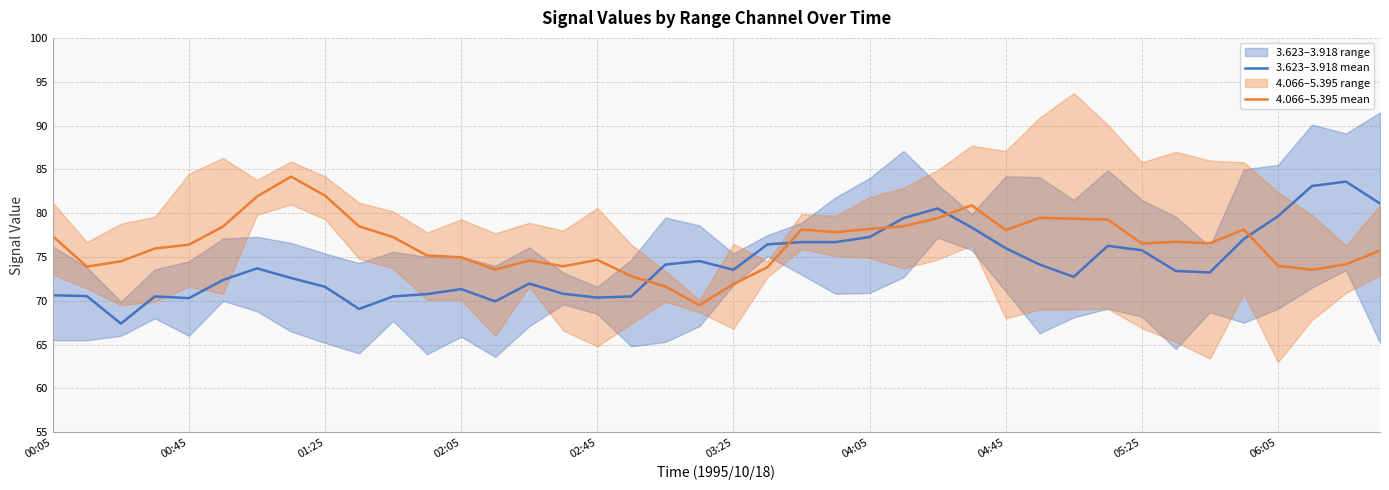

Is it true that 4.066–5.395 mean equals 105.1 at 39?

False